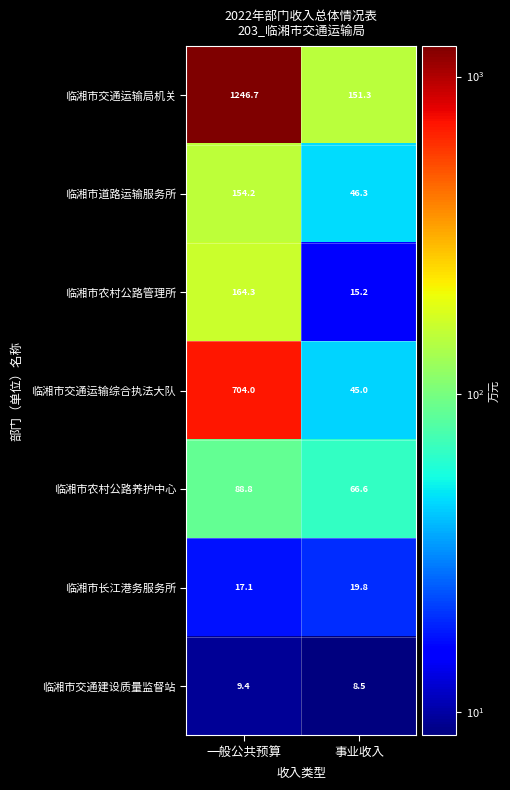

Reading left to right, transcribe all the data shown in this chart.

临湘市交通运输局机关: 一般公共预算=1246.7	事业收入=151.3
临湘市道路运输服务所: 一般公共预算=154.2	事业收入=46.3
临湘市农村公路管理所: 一般公共预算=164.3	事业收入=15.2
临湘市交通运输综合执法大队: 一般公共预算=704.0	事业收入=45.0
临湘市农村公路养护中心: 一般公共预算=88.8	事业收入=66.6
临湘市长江港务服务所: 一般公共预算=17.1	事业收入=19.8
临湘市交通建设质量监督站: 一般公共预算=9.4	事业收入=8.5